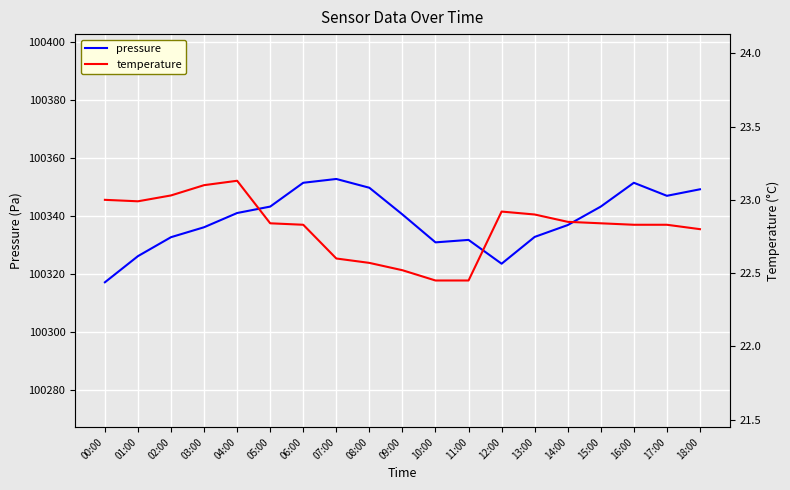

Is this an area chart (filled region under the line)?

No